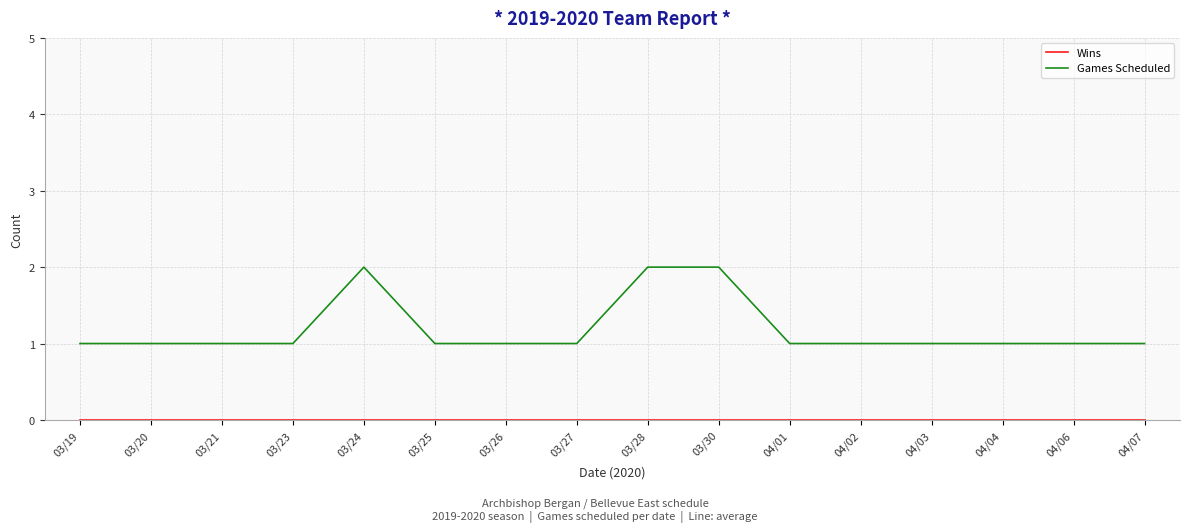

Is it true that Games Scheduled equals 2 at 03/20?

False